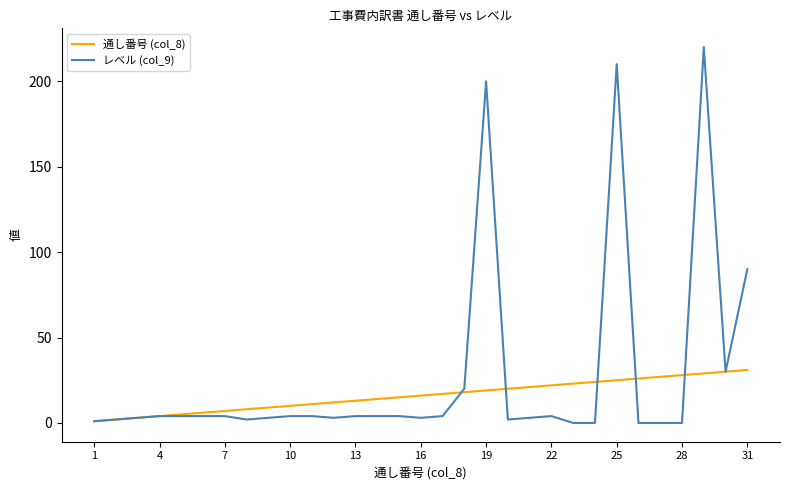

Which series has the widest spread of values?

レベル (col_9)